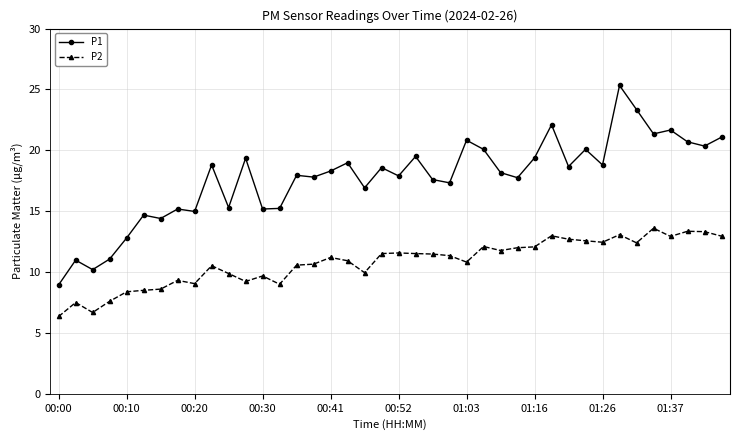

Which series has the largest total across all categories?

P1